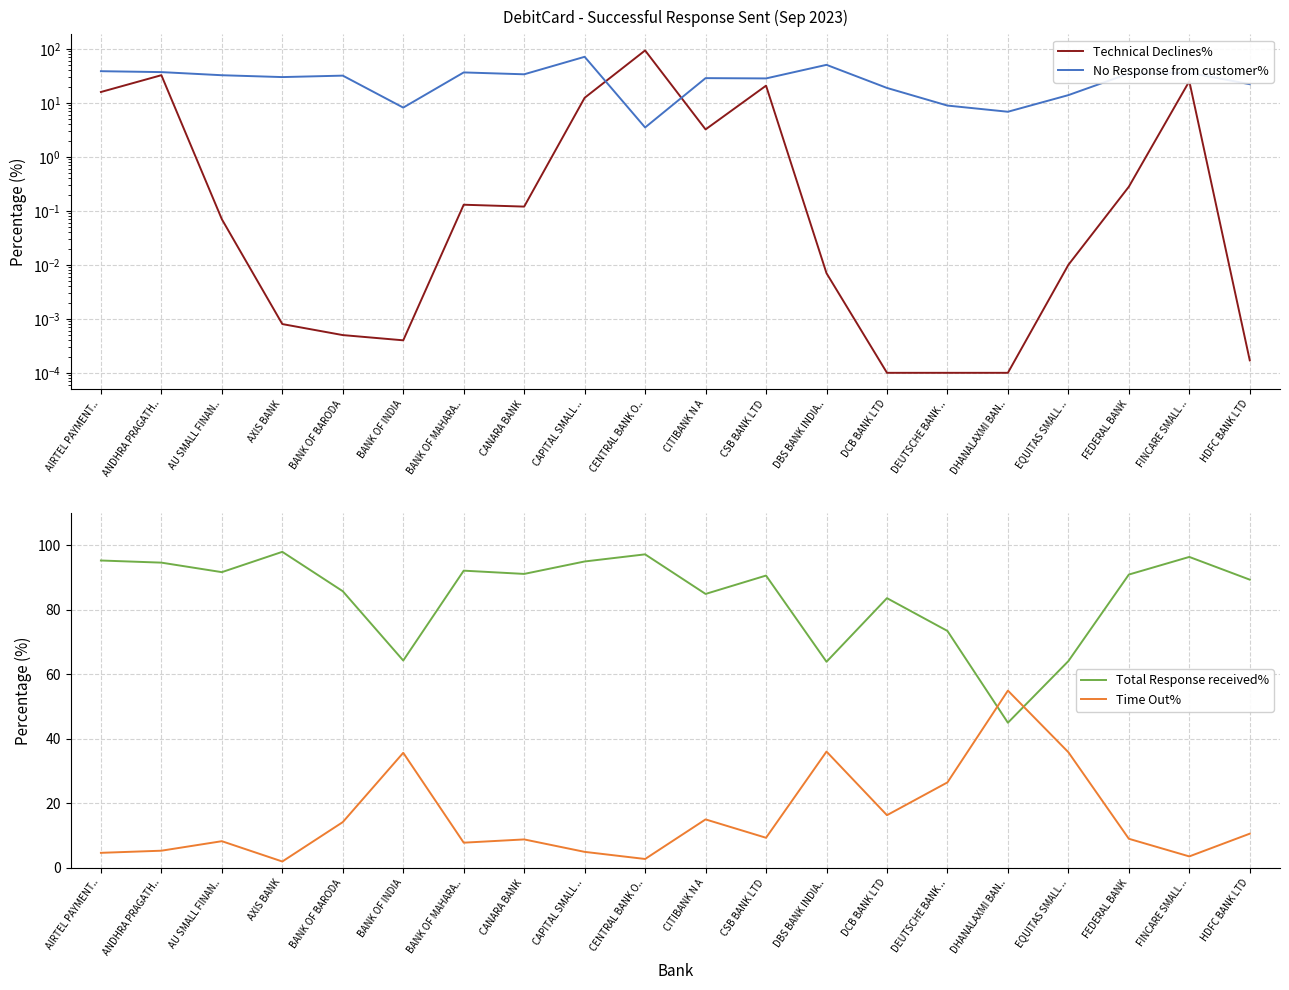

What is the value of the No Response from customer% point at the 20th from the left?

22.2